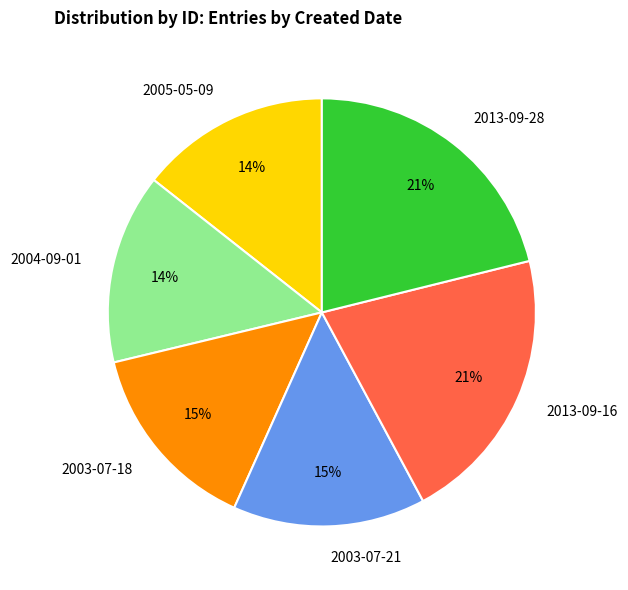

Is there a majority slice in this chart?

No